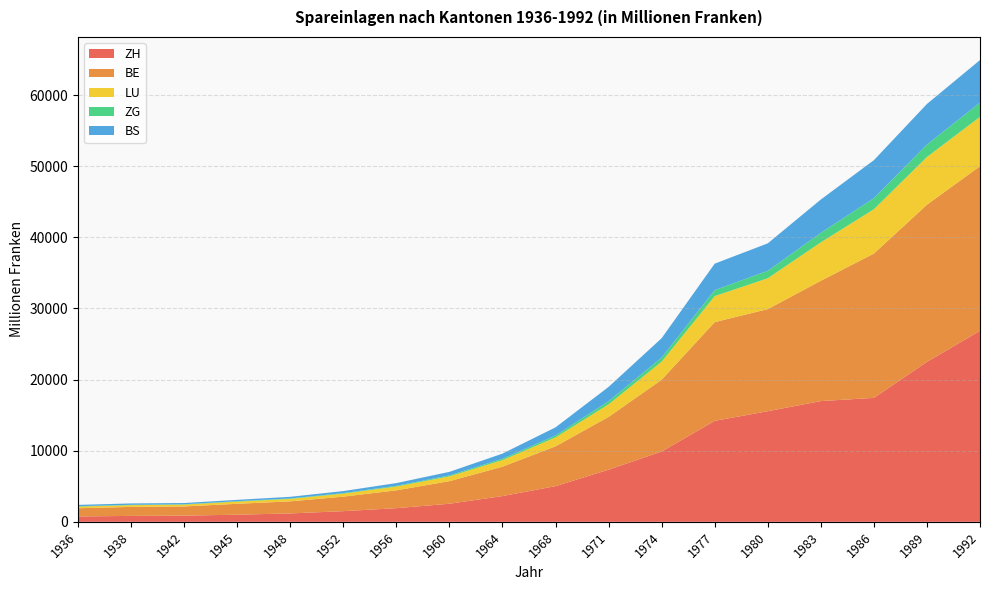

Reading right to left, transcribe all the data shown in this chart.

ZH: 1992=26857.0	1989=22487.0	1986=17427.0	1983=16974.8	1980=15551.0	1977=14198.1	1974=9884.1	1971=7328.9	1968=5014.9	1964=3621.6	1960=2543.4	1956=1918.1	1952=1499.6	1948=1179.3	1945=1002.7	1942=866.6	1938=832.8	1936=754.0
BE: 1992=23151.0	1989=22100.0	1986=20296.0	1983=16920.1	1980=14354.6	1977=13882.7	1974=10099.1	1971=7423.8	1968=5601.3	1964=4131.6	1960=3172.2	1956=2511.4	1952=2040.1	1948=1698.5	1945=1530.7	1942=1295.8	1938=1264.7	1936=1157.0
LU: 1992=6933.0	1989=6714.0	1986=6229.0	1983=5400.6	1980=4341.2	1977=3657.1	1974=2535.0	1971=1773.0	1968=1250.5	1964=924.2	1960=678.3	1956=531.7	1952=418.8	1948=347.6	1945=309.3	1942=259.8	1938=245.8	1936=229.8
ZG: 1992=1993.0	1989=1752.0	1986=1555.0	1983=1334.8	1980=1047.9	1977=841.1	1974=582.2	1971=433.4	1968=268.7	1964=193.6	1960=125.0	1956=101.3	1952=78.6	1948=65.9	1945=57.9	1942=52.4	1938=50.6	1936=55.3
BS: 1992=5997.0	1989=5702.0	1986=5344.0	1983=4689.8	1980=3860.3	1977=3723.9	1974=2723.0	1971=2012.9	1968=1148.1	1964=720.6	1960=507.7	1956=385.6	1952=287.7	1948=226.1	1945=189.9	1942=168.3	1938=192.5	1936=185.6